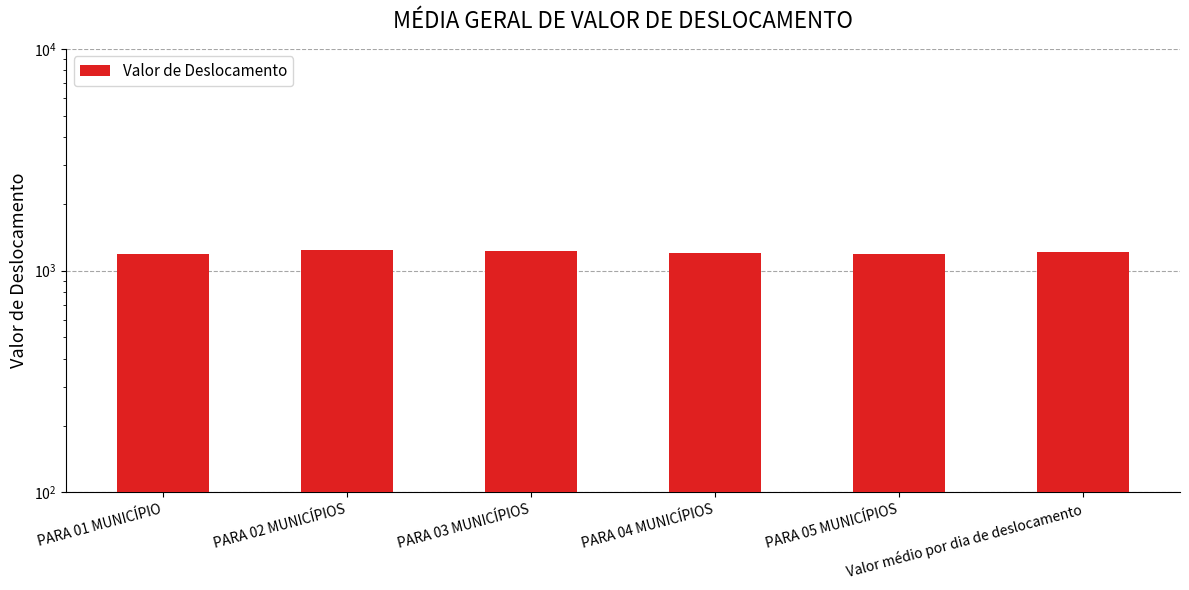

Which label corresponds to the smallest value in the chart?

PARA 05 MUNICÍPIOS